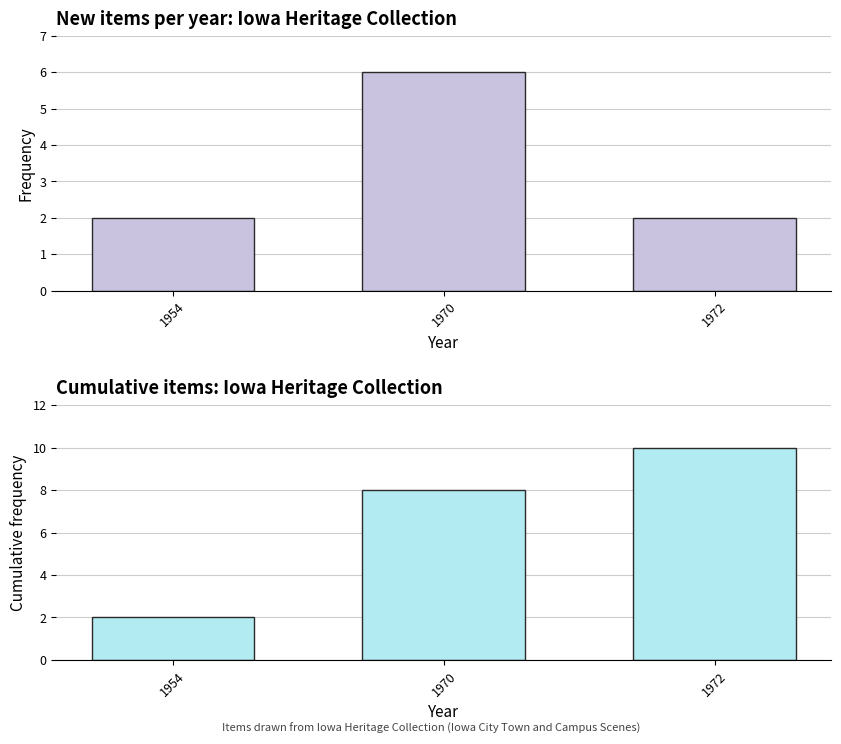

At which label is Cumulative items closest to 6?

1970